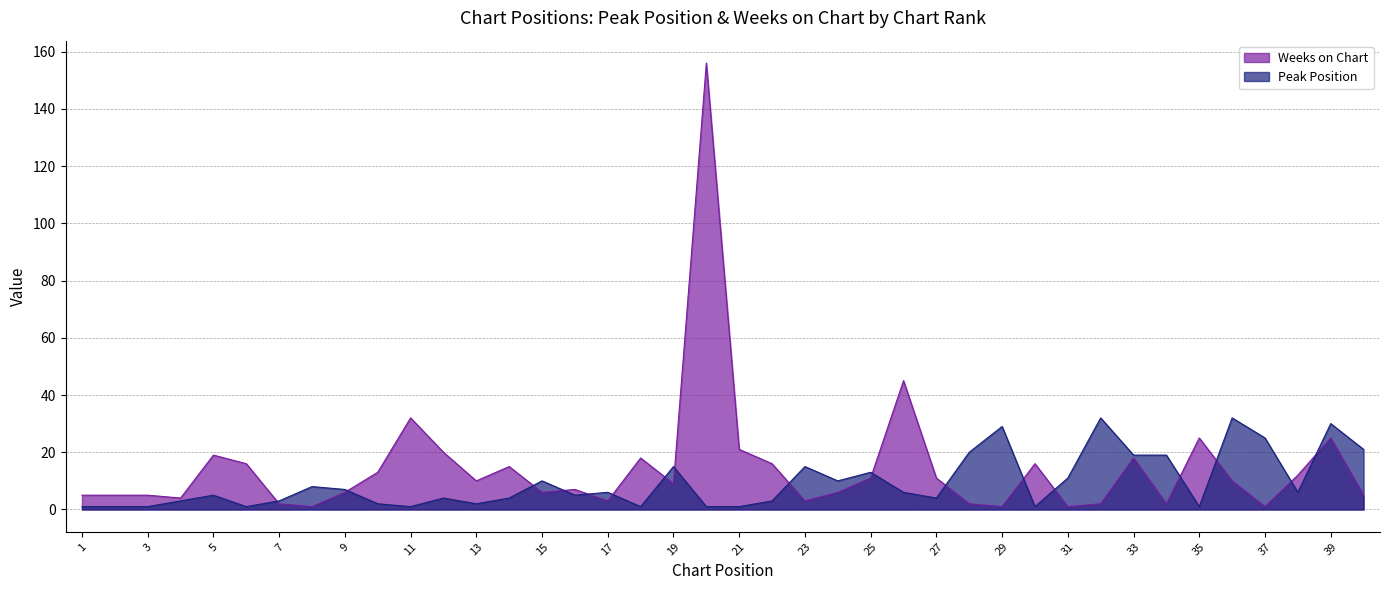

Which series has the largest range (max minus min)?

Weeks on Chart